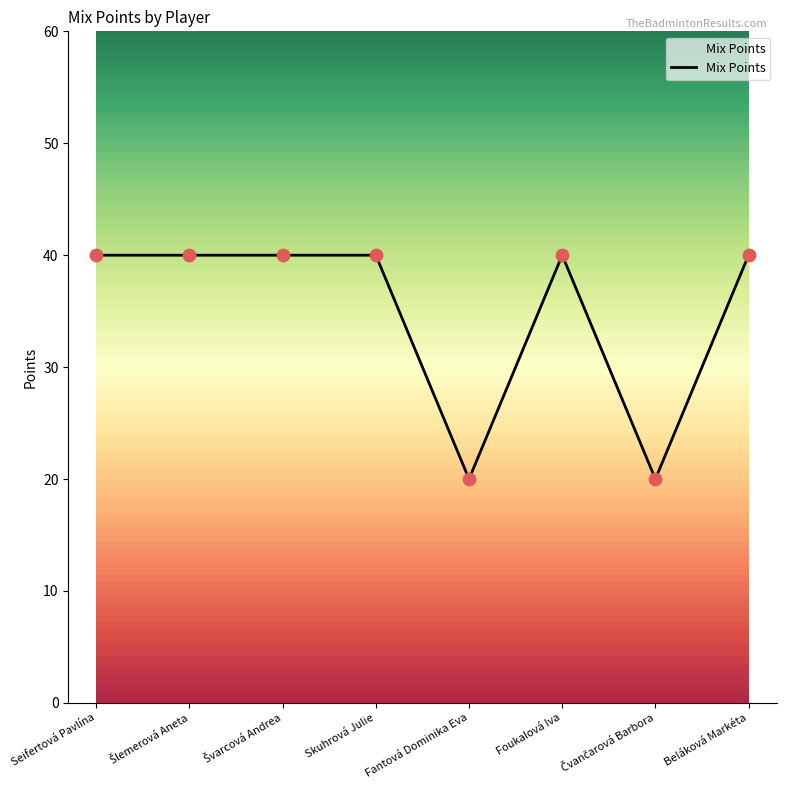

What is the ratio of the value at Skuhrová Julie to the value at Fantová Dominika Eva?

2.0